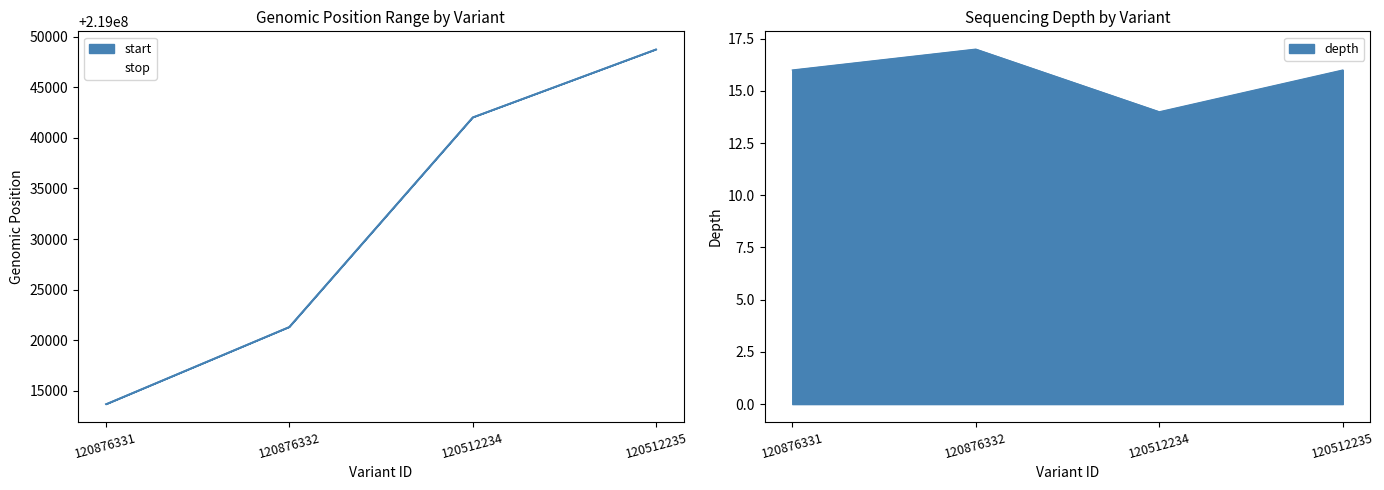

What are all the series names shown in the legend?

start, stop, depth